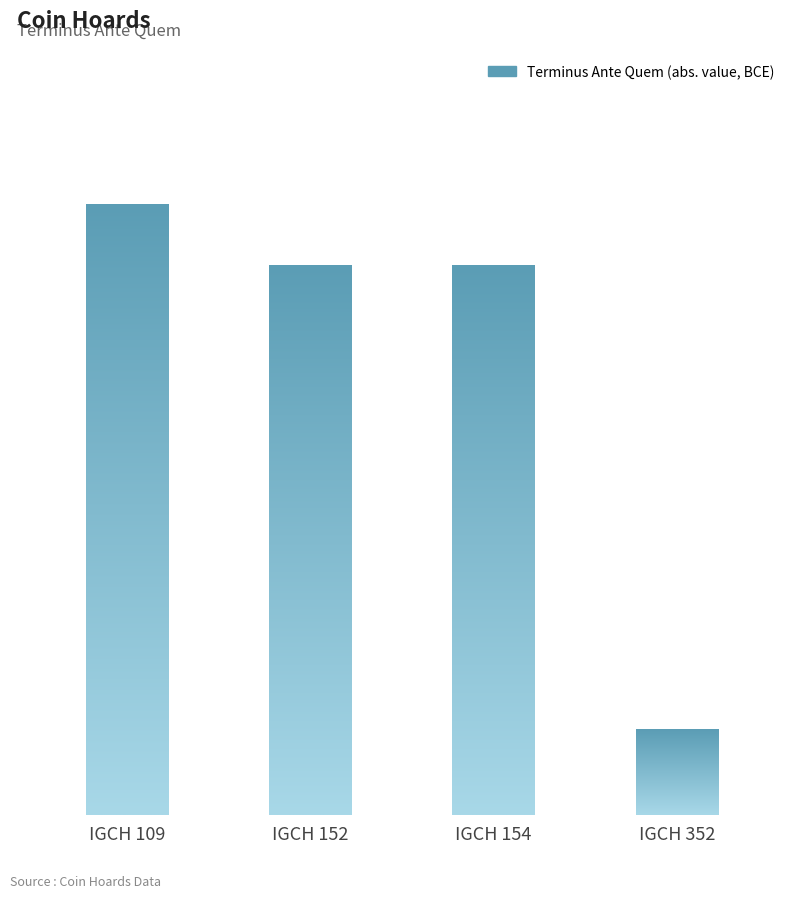

Are the bars horizontal?

No